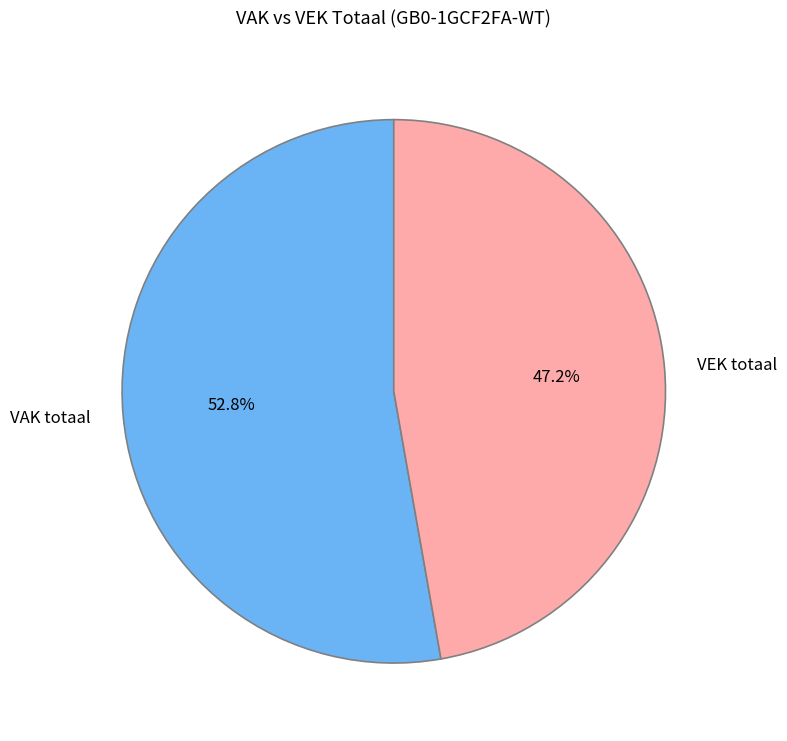

How much of the chart is everything except VEK totaal?

52.8%